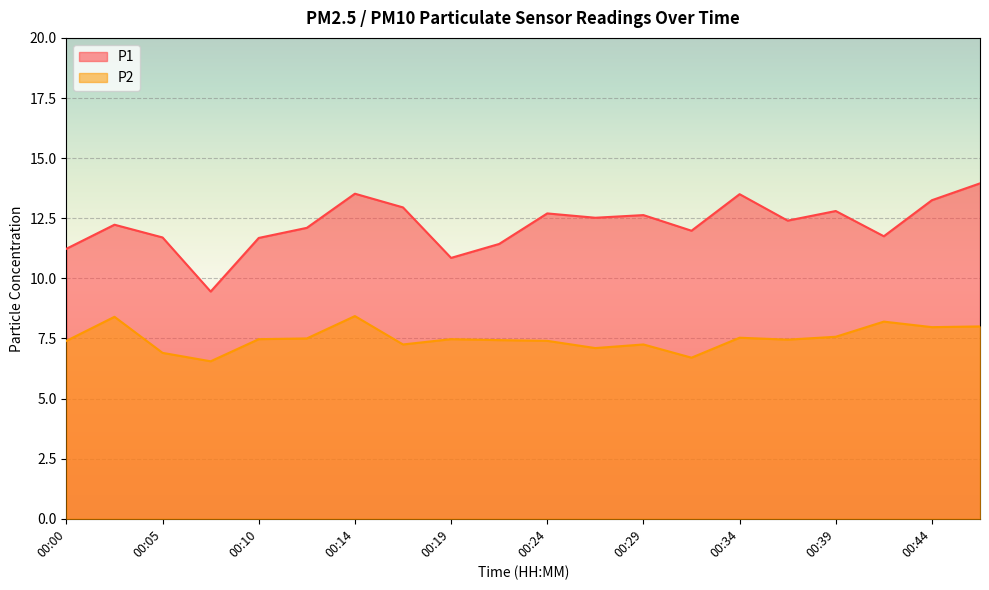

How many data points does each series have?

20